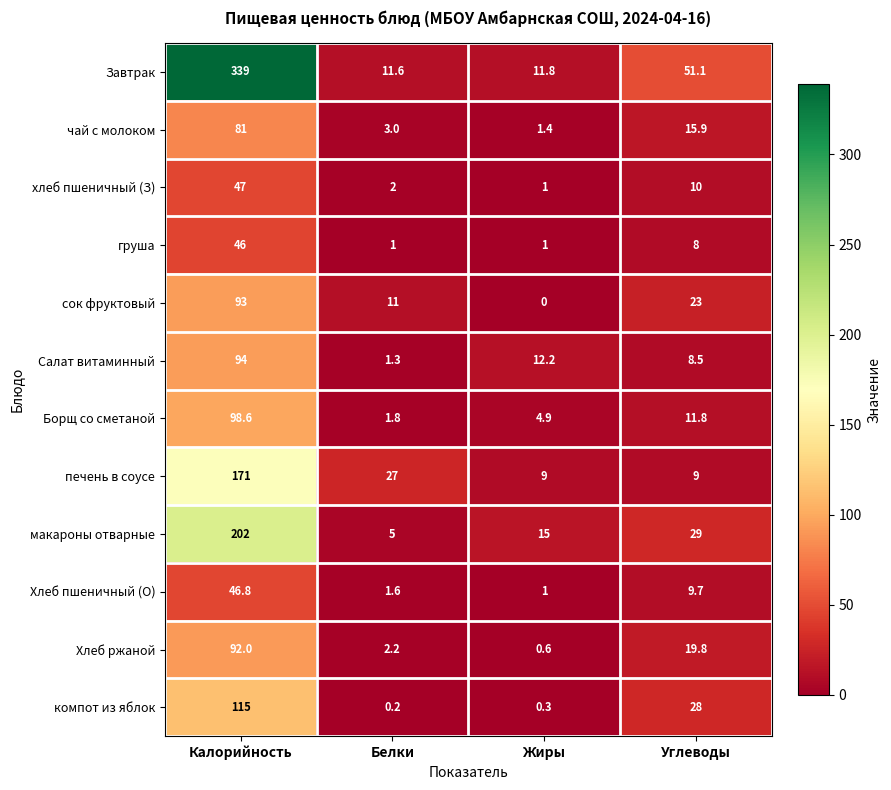

True or false: чай с молоком has a value of 35.7 at Калорийность.

False